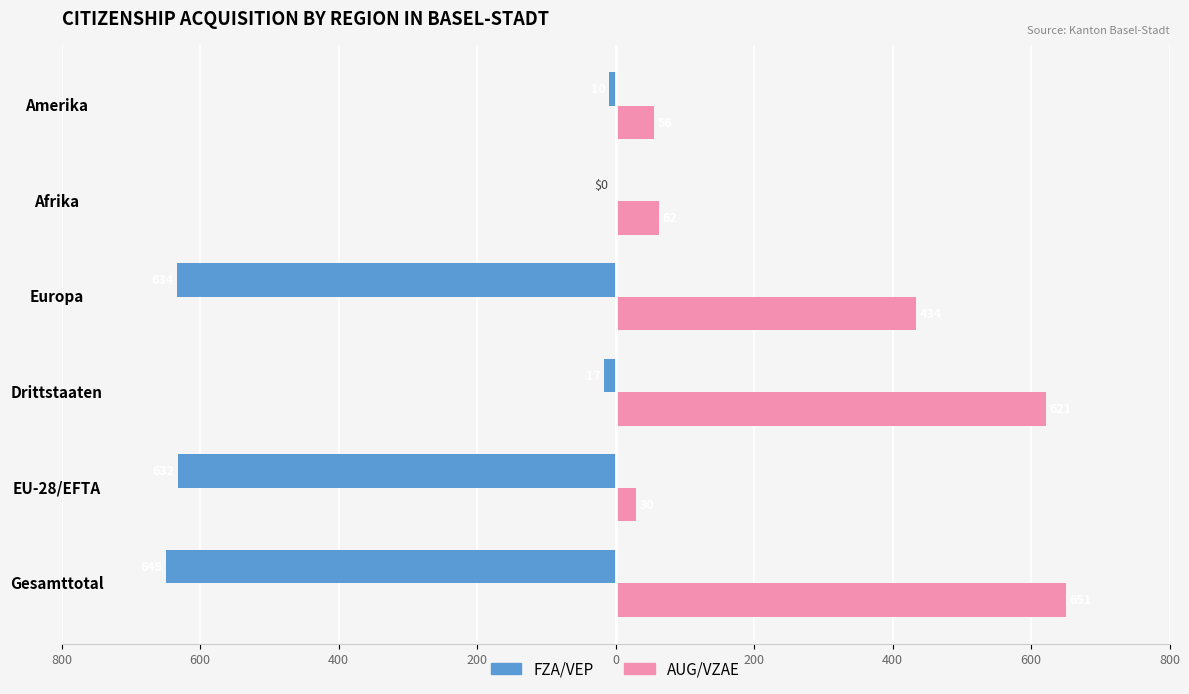

Reading right to left, transcribe all the data shown in this chart.

FZA/VEP: -10	0	-634	-17	-632	-649
AUG/VZAE: 56	62	434	621	30	651